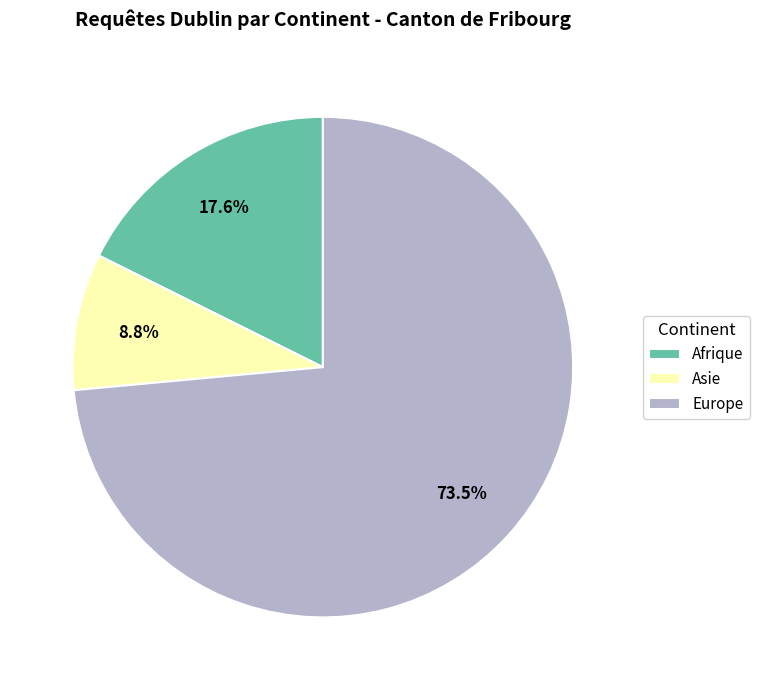

Does any single category account for the majority?

Yes